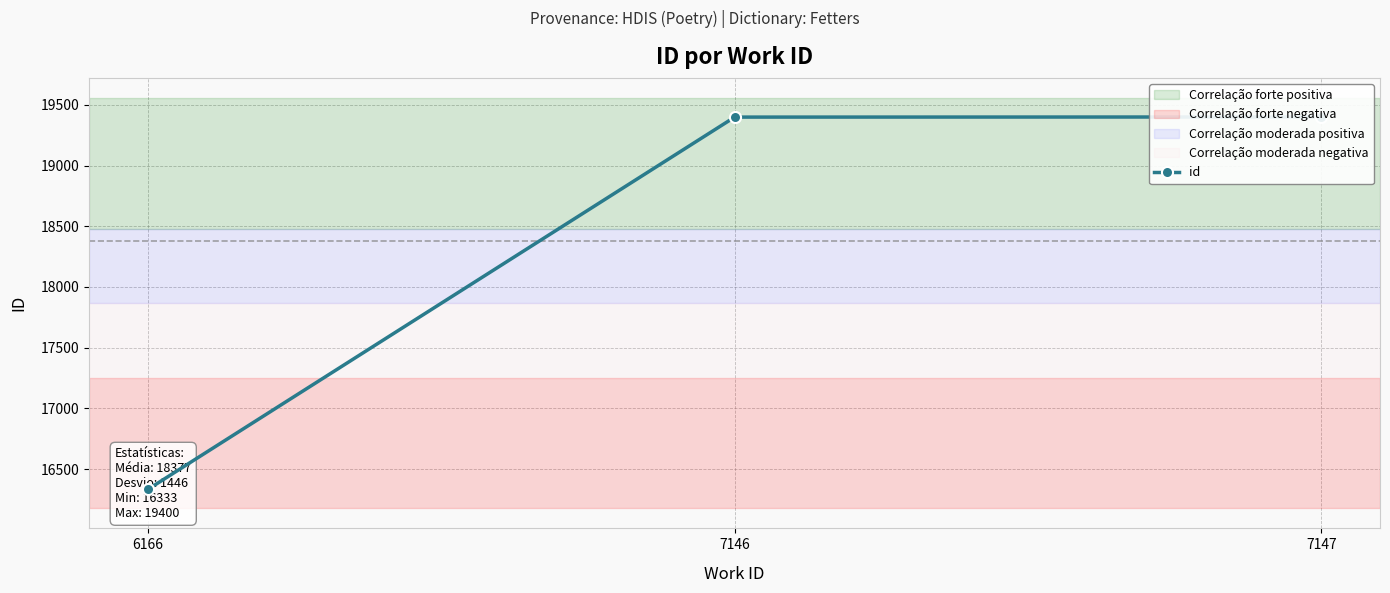

Is it true that the value at 6166 is 9473?

False